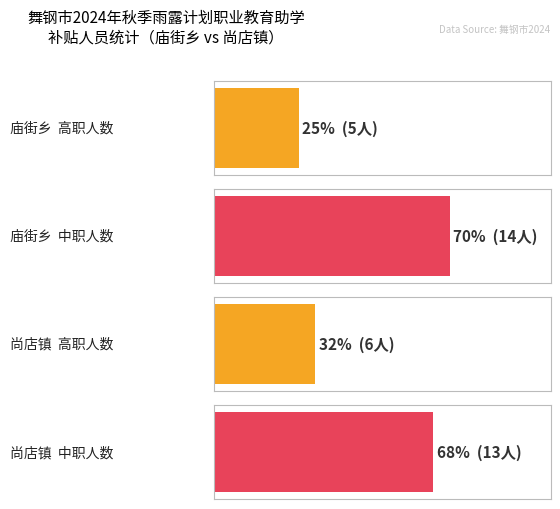

Between 0 and 1, which series saw the biggest shift?

中职